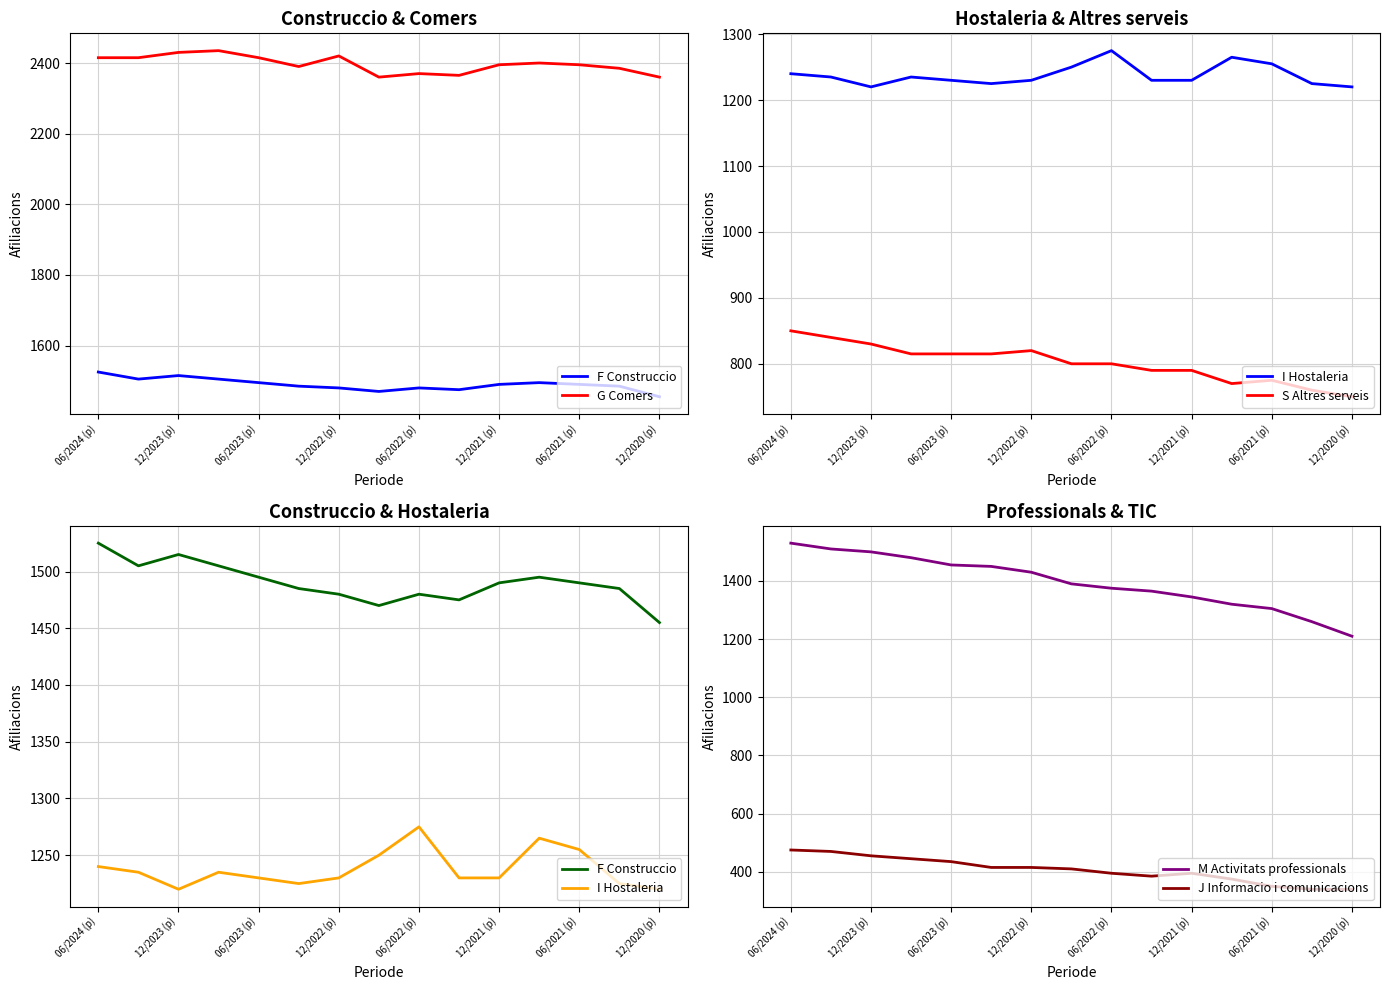

Is it true that M Activitats professionals equals 1900 at 12/2020 (p)?

False